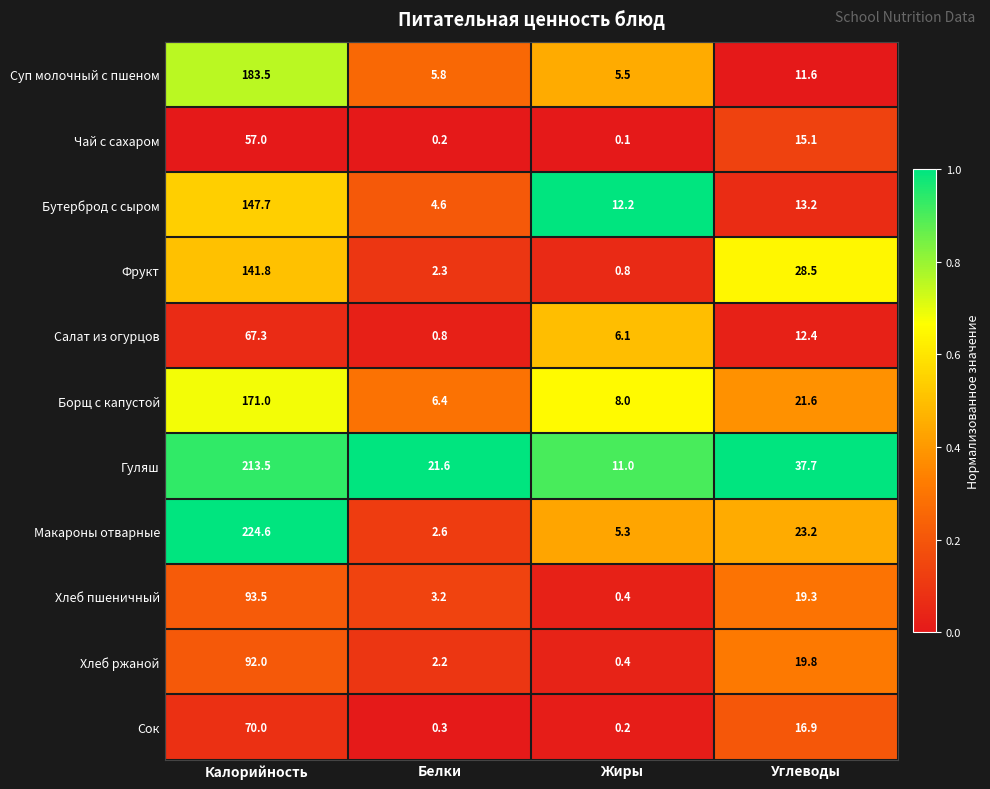

True or false: Борщ с капустой has a value of 6.4 at Белки.

True